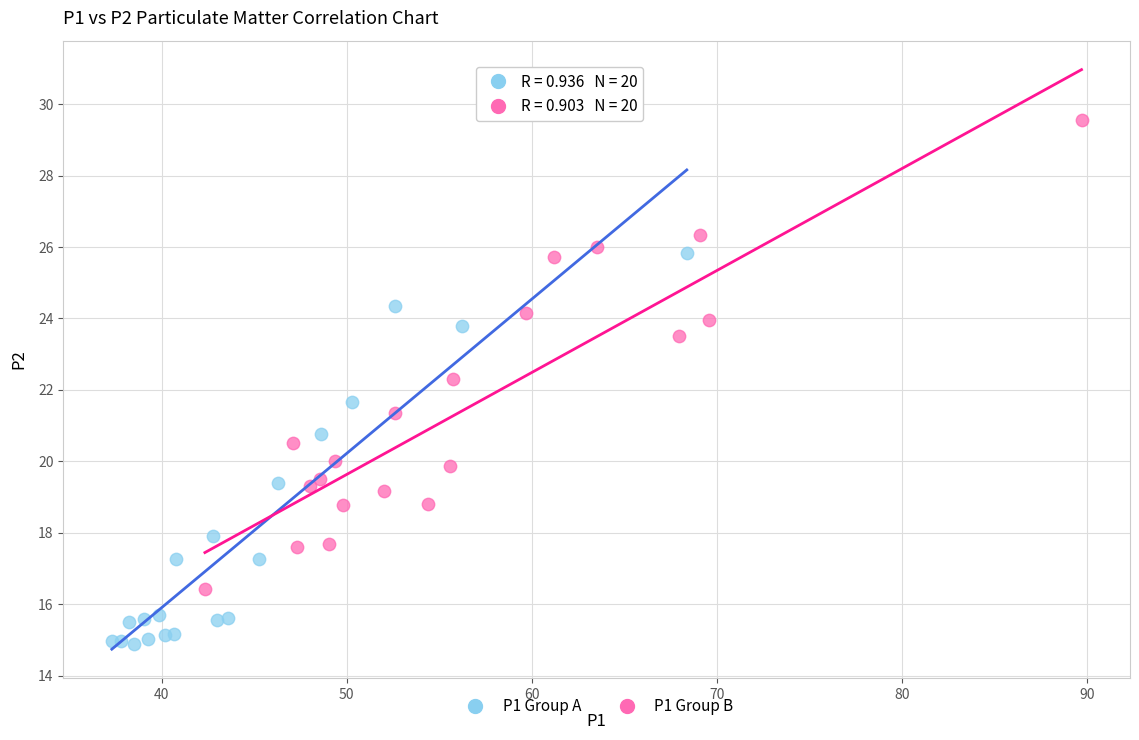

Which series has the widest spread of Y values?

P1 Group B